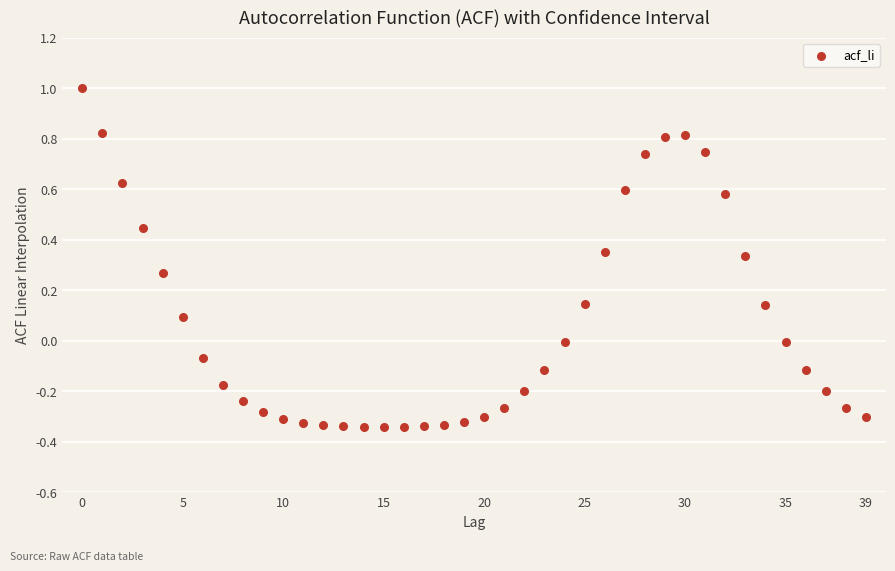

What is the range of Y values (max minus min)?

1.3